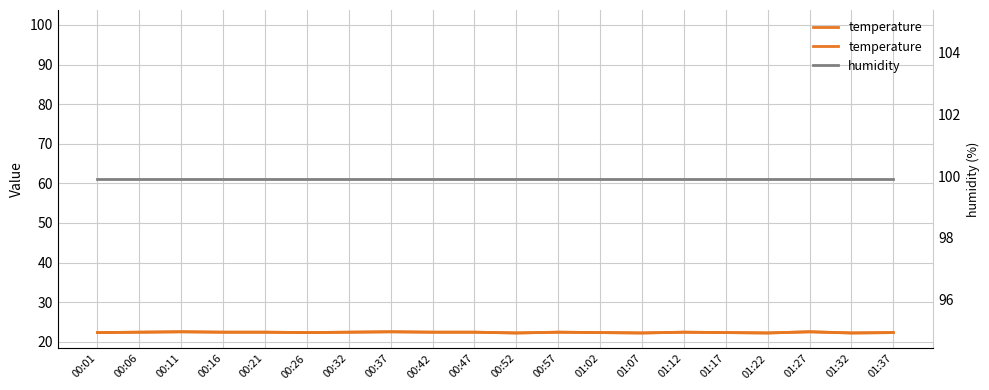

List the labels in order of temperature value, smallest first.

00:52, 01:07, 01:22, 01:32, 00:01, 00:26, 01:02, 01:17, 01:37, 00:06, 00:16, 00:21, 00:32, 00:42, 00:47, 00:57, 01:12, 00:11, 00:37, 01:27